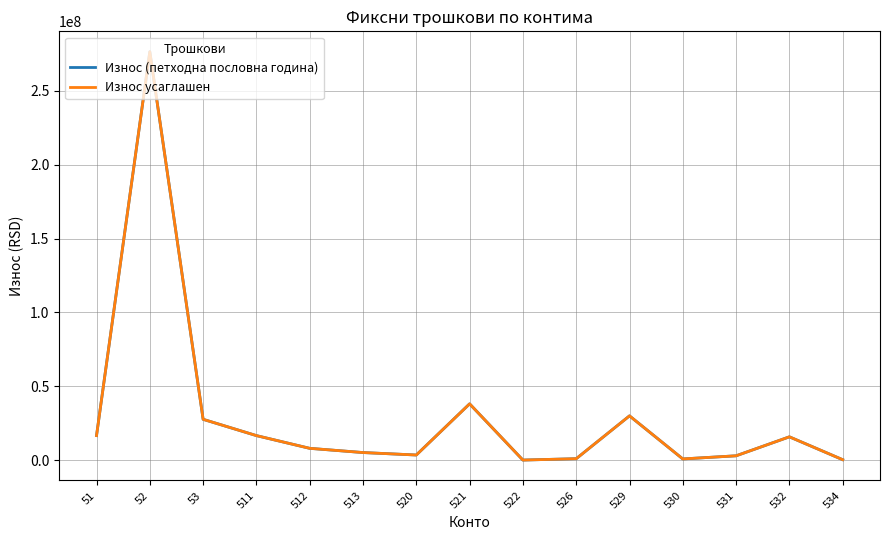

True or false: Износ усаглашен and Износ (петходна пословна година) intersect in this chart.

False